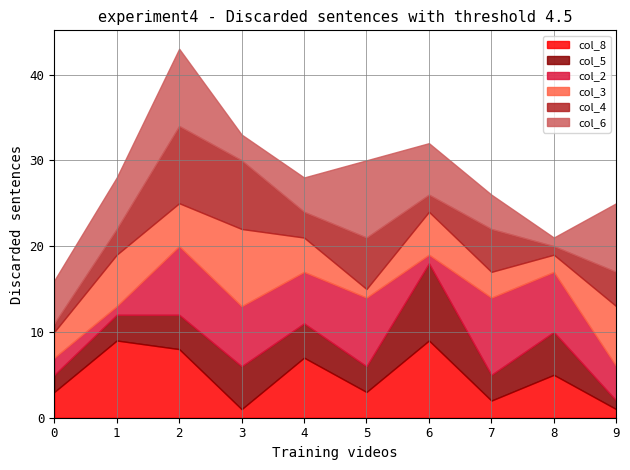

How many col_3 values are between 3 and 6?

6